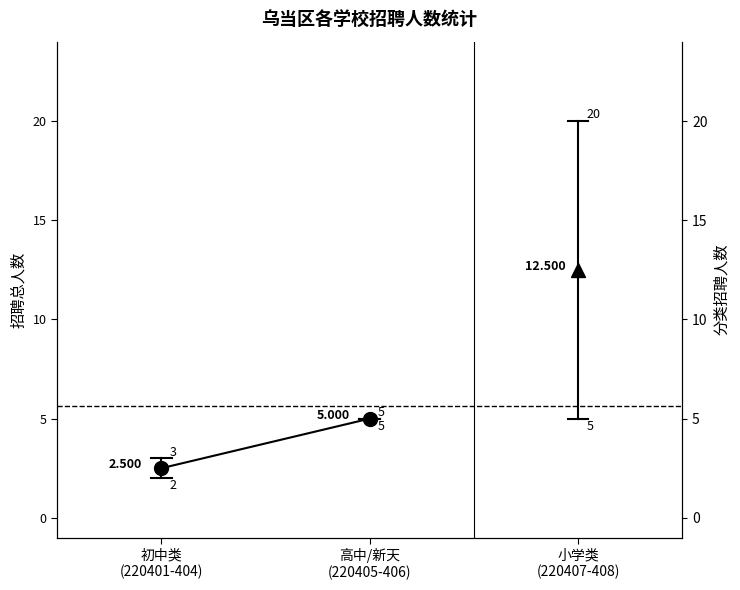

What is the sum of the values at 初中类
(220401-404) and 高中/新天
(220405-406)?

7.5